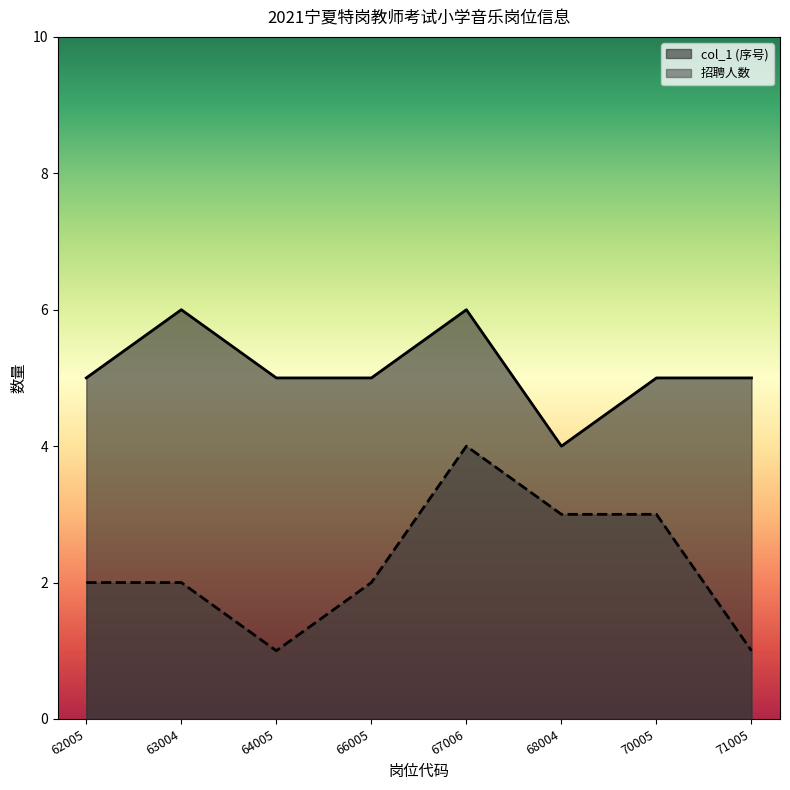

Reading left to right, extract all data points from this chart.

col_1: 62005=5	63004=6	64005=5	66005=5	67006=6	68004=4	70005=5	71005=5
招聘人数: 62005=2	63004=2	64005=1	66005=2	67006=4	68004=3	70005=3	71005=1